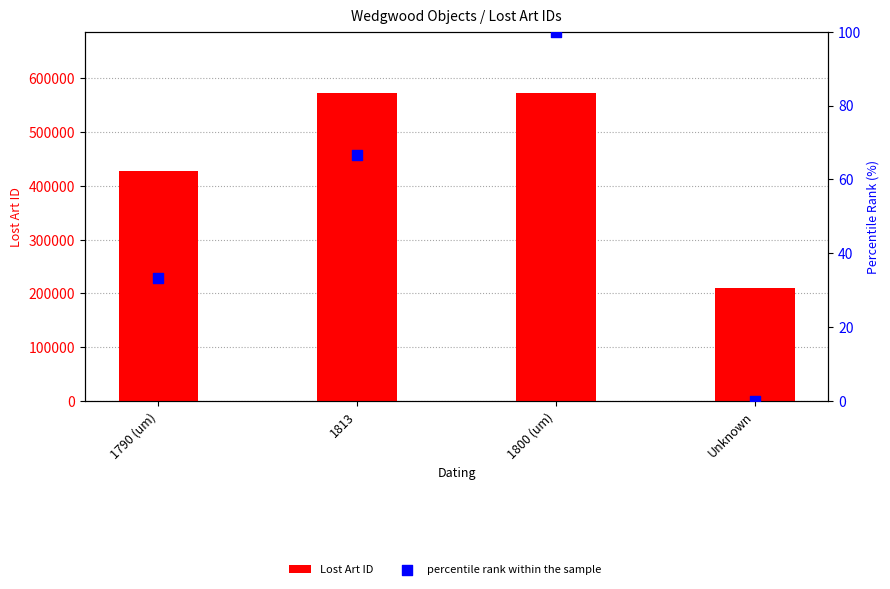

Which series reaches the minimum Y coordinate?

percentile rank within the sample